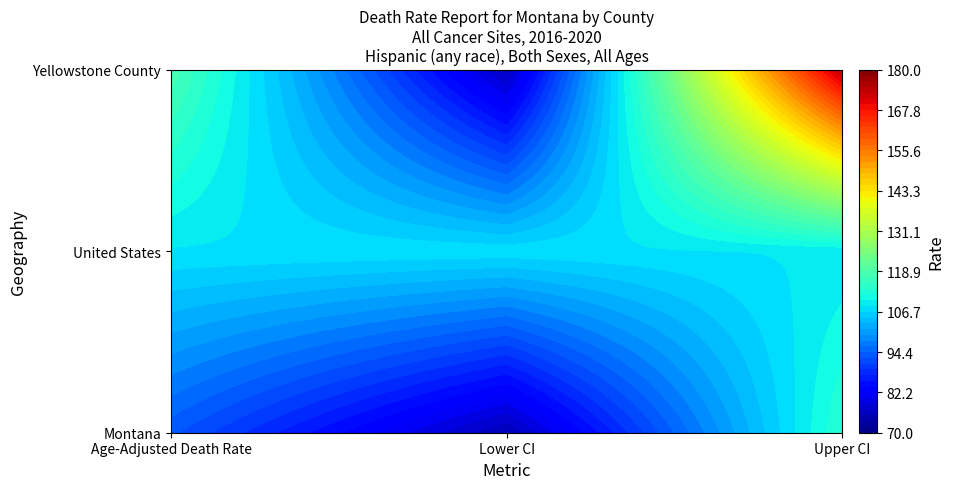

Which series has the largest total across all categories?

Yellowstone County